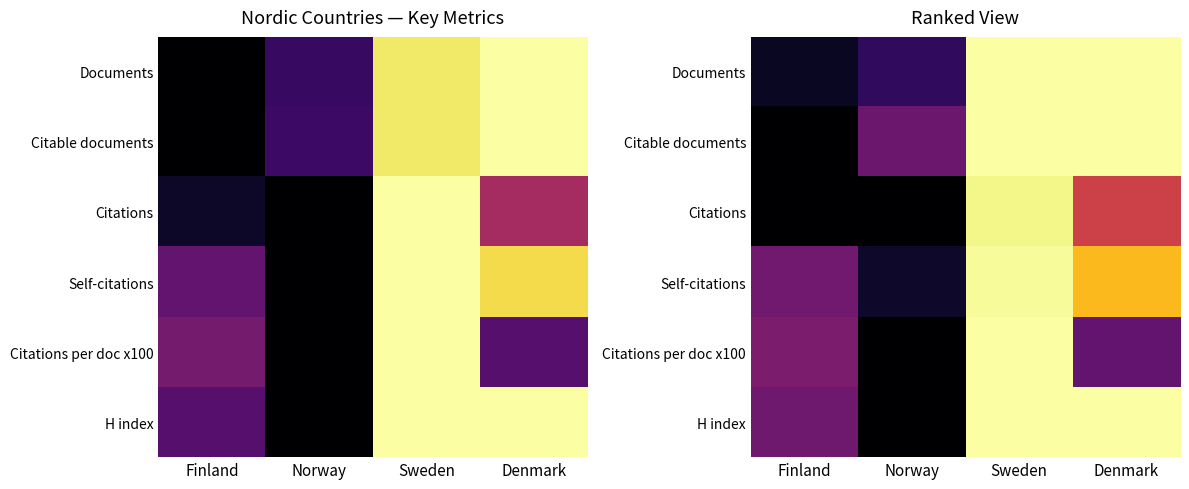

At how many categories does at least one series exceed 0?

4